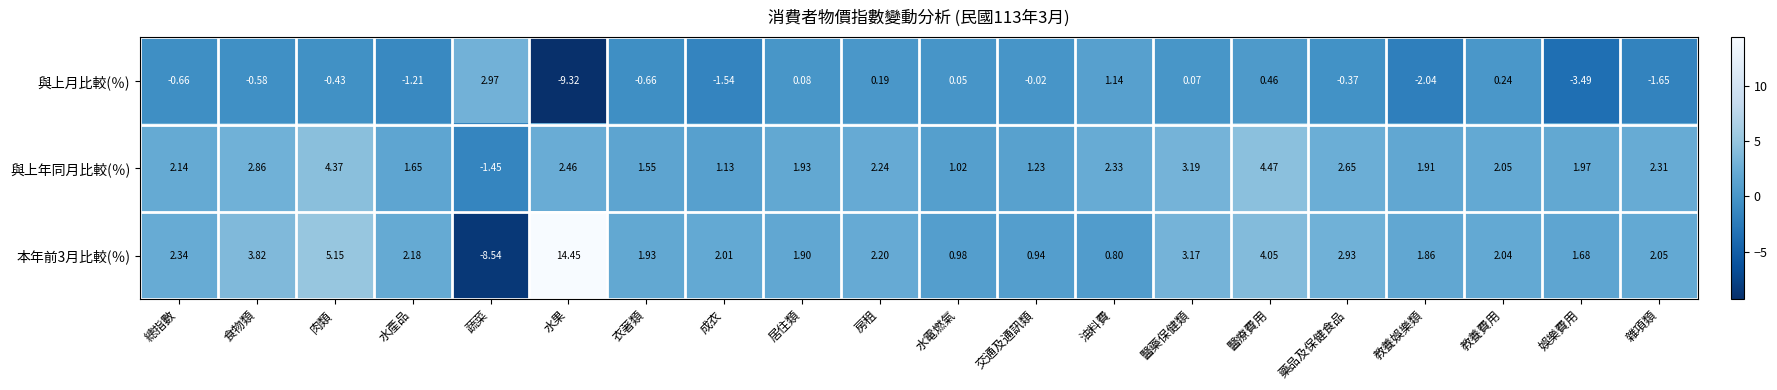

How many values in the 與上月比較(％) series are below 0?

12